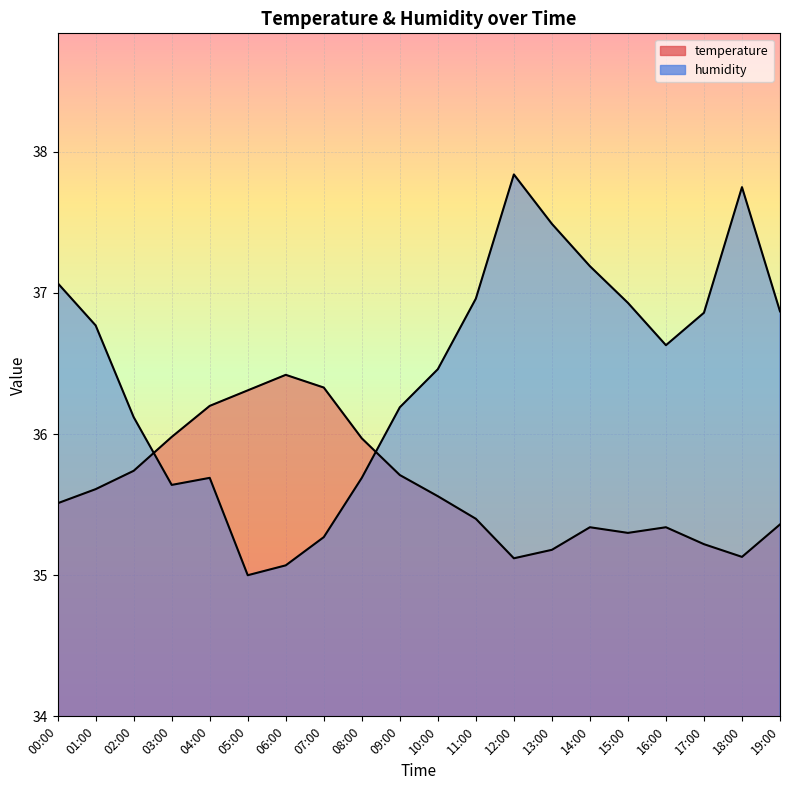

What is the approximate value of humidity at 12:00?

37.8